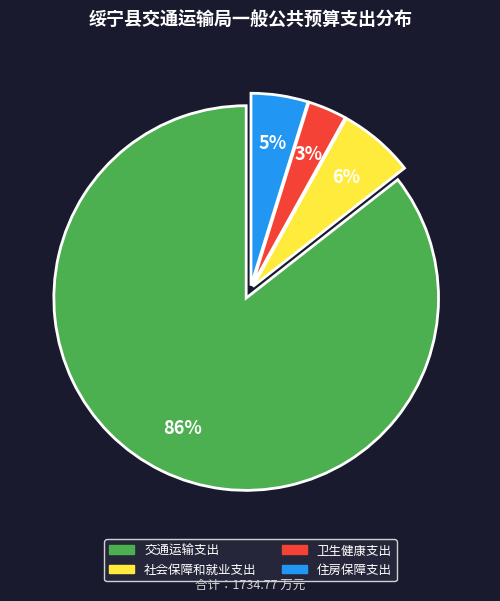

What percentage is the 住房保障支出 slice, to the nearest percent?

5%